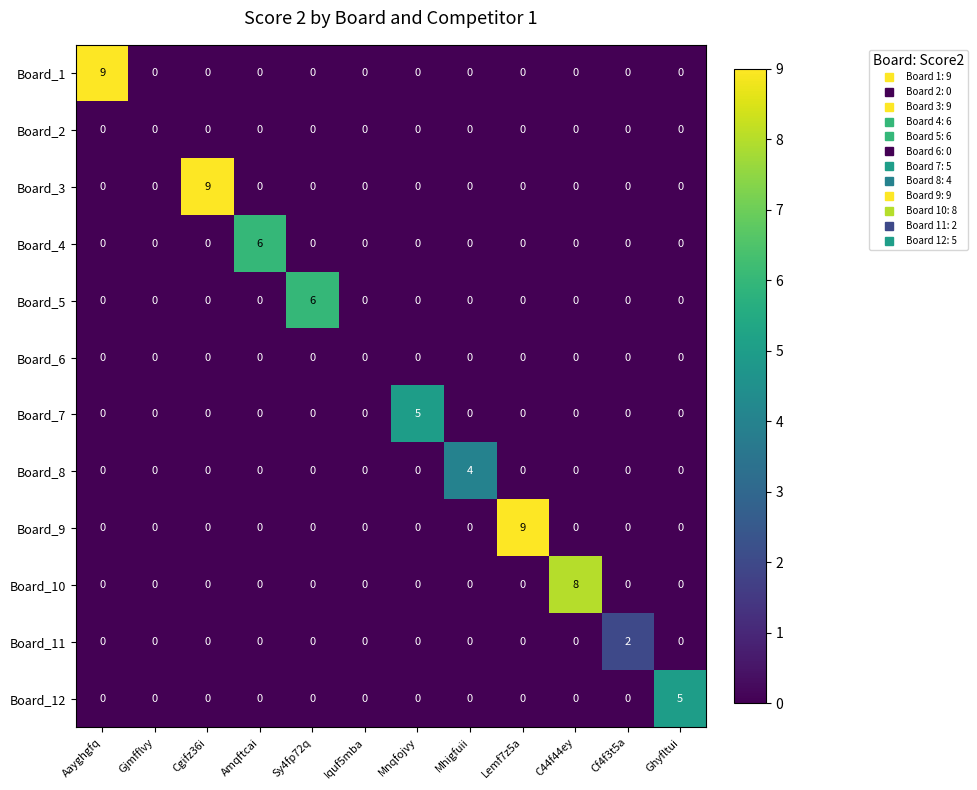

What is the difference between the maximum and minimum values in the Board_9 series?

9